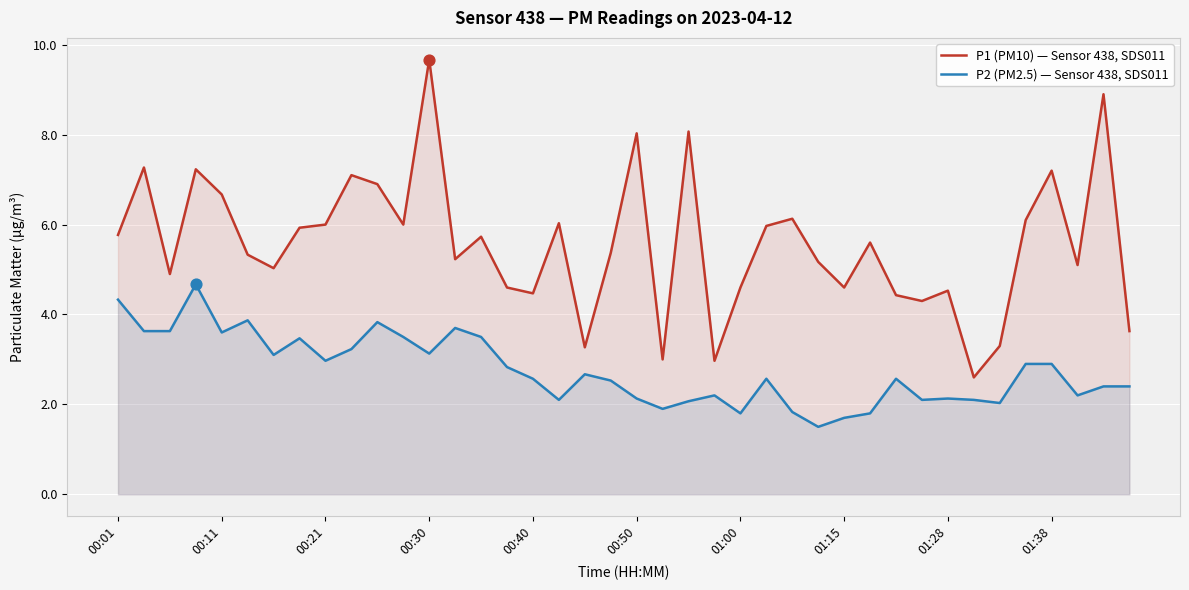

At which category is the sum across all series the highest?

00:30